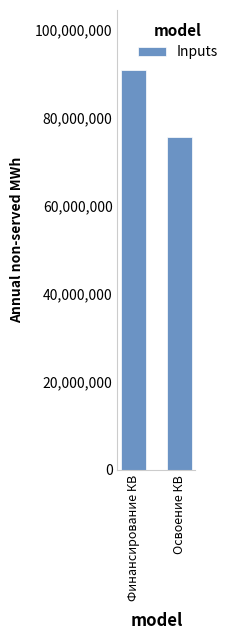

True or false: the data shows 90841526 at Финансирование КВ.

True